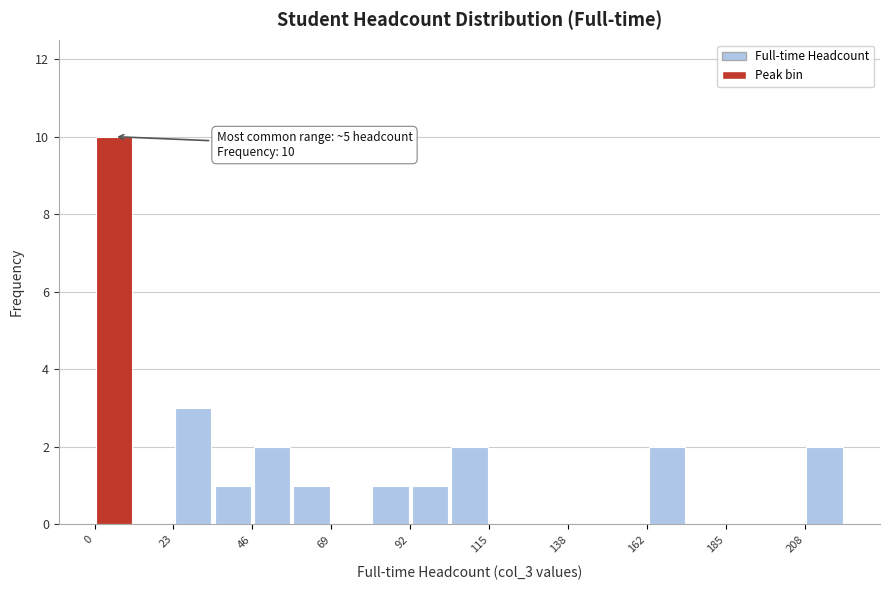

Around what value on the x-axis is the tallest bar? Give the approximate position of its centre, as read against the axis.

5